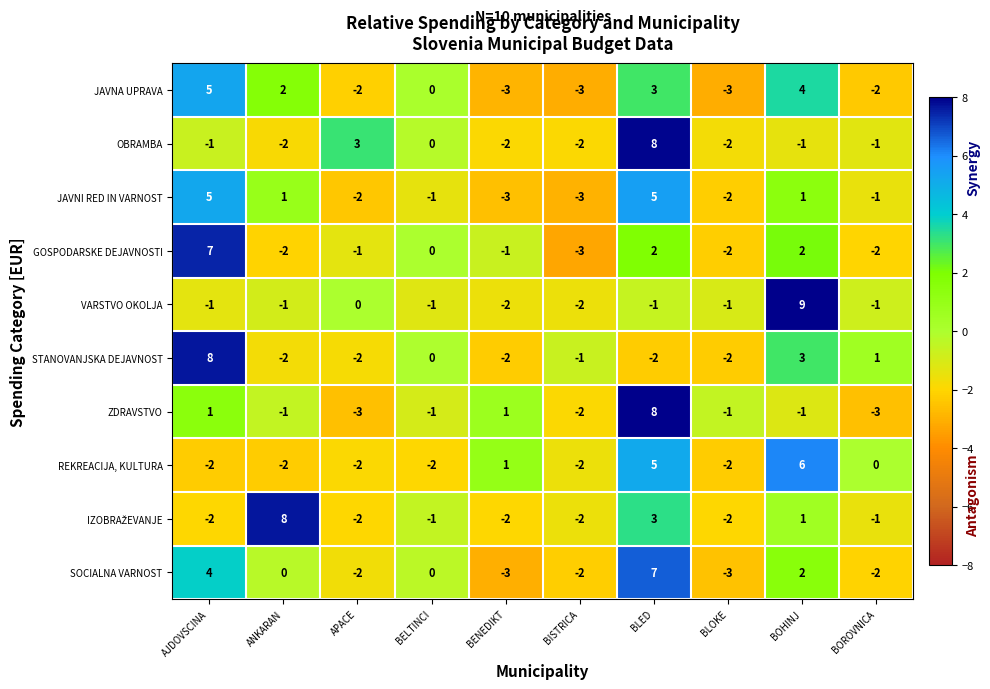

How many GOSPODARSKE DEJAVNOSTI values are between -2 and 2?

8